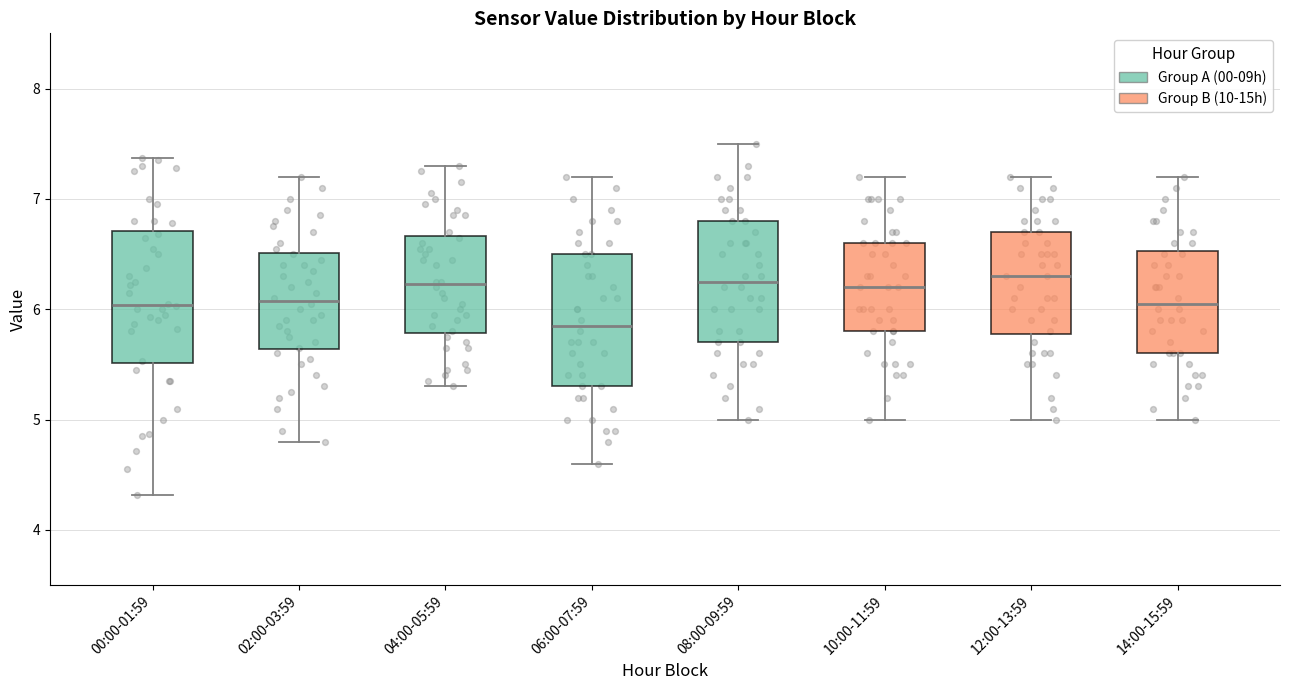

Reading left to right, transcribe this box plot: for each box, give where its median line is, the range the box spans, and where its two whiskers end, as read against the y-axis. The values are not printed on the chart, so give them approximately, as read against the axis.

00:00-01:59: median 6.0, box 5.5 to 6.7, whiskers 4.3 to 7.4
02:00-03:59: median 6.1, box 5.6 to 6.5, whiskers 4.8 to 7.2
04:00-05:59: median 6.2, box 5.8 to 6.7, whiskers 5.3 to 7.3
06:00-07:59: median 5.9, box 5.3 to 6.5, whiskers 4.6 to 7.2
08:00-09:59: median 6.3, box 5.7 to 6.8, whiskers 5.0 to 7.5
10:00-11:59: median 6.2, box 5.8 to 6.6, whiskers 5.0 to 7.2
12:00-13:59: median 6.3, box 5.8 to 6.7, whiskers 5.0 to 7.2
14:00-15:59: median 6.1, box 5.6 to 6.5, whiskers 5.0 to 7.2